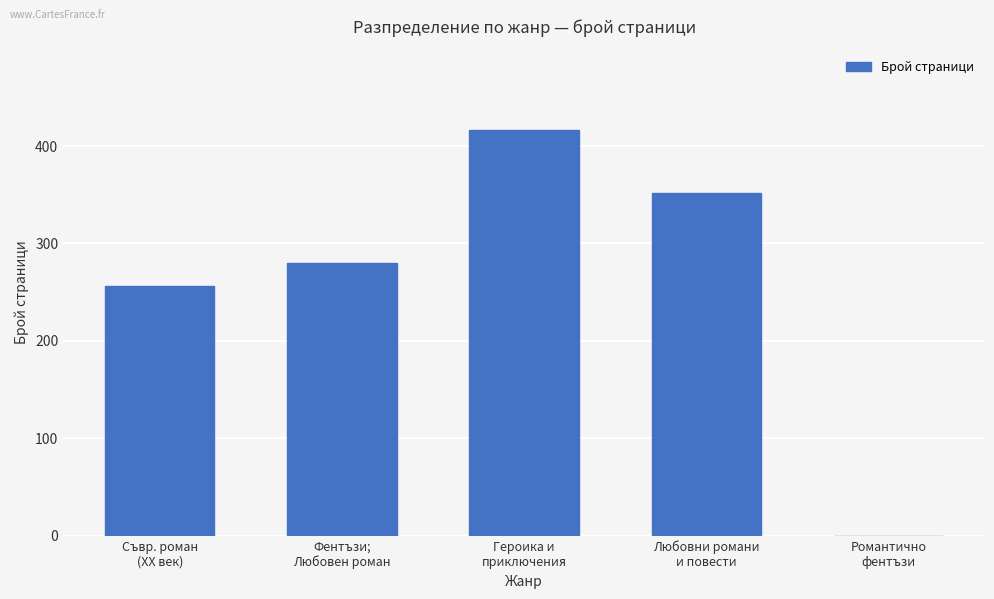

Are the bars grouped side by side (vs. stacked)?

No